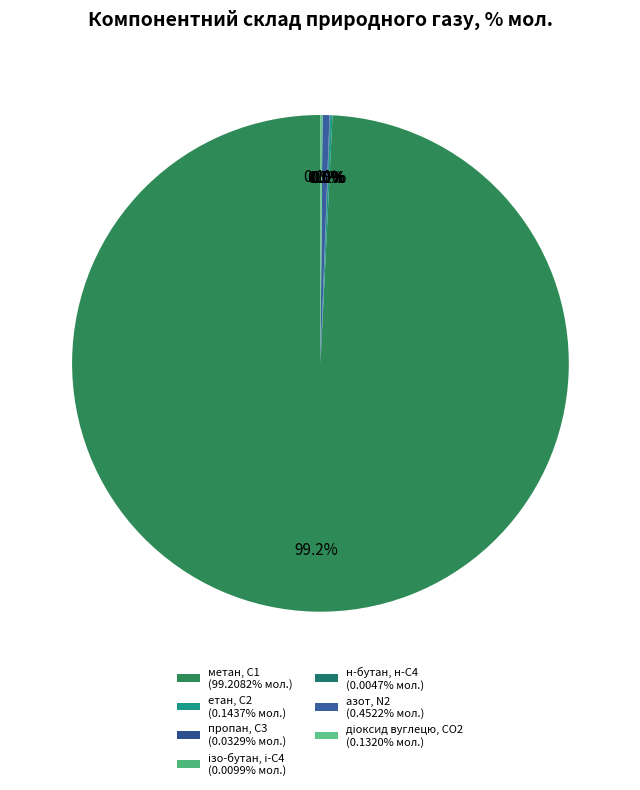

What percentage do діоксид вуглецю, CО2 and н-бутан, н-С4 together represent?

0.1%